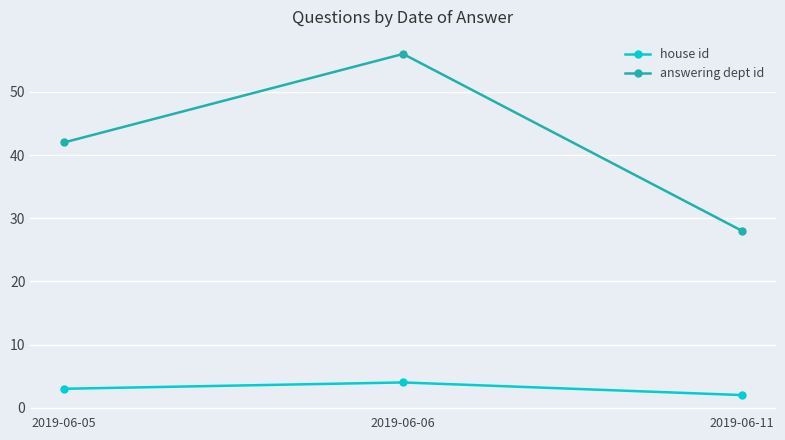

The house id series shows 2 at 2019-06-11. True or false?

True